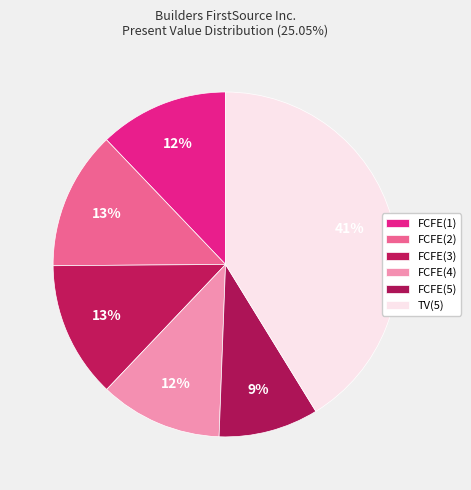

Does FCFE(2) represent more than half of the total?

No